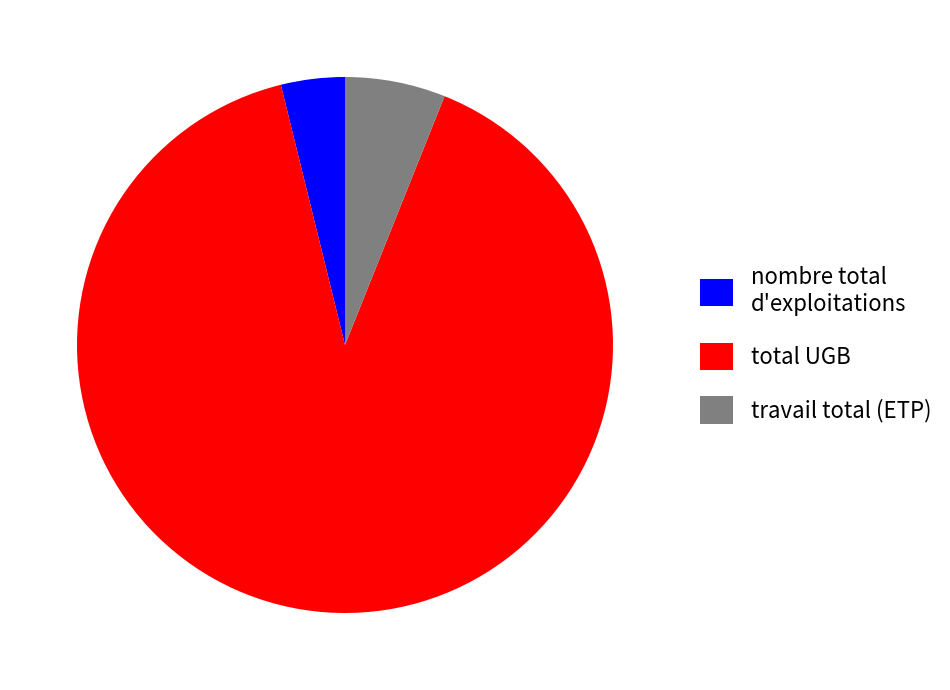

The nombre total d'exploitations slice represents 4% of the pie. True or false?

True